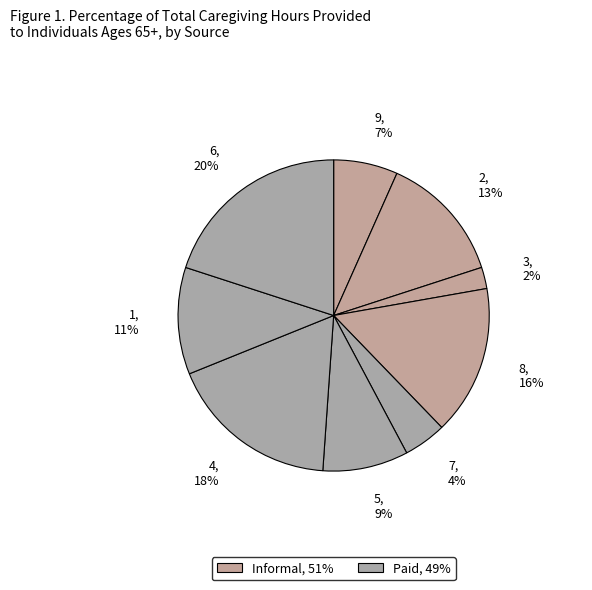

Which category has the biggest portion of the pie?

6